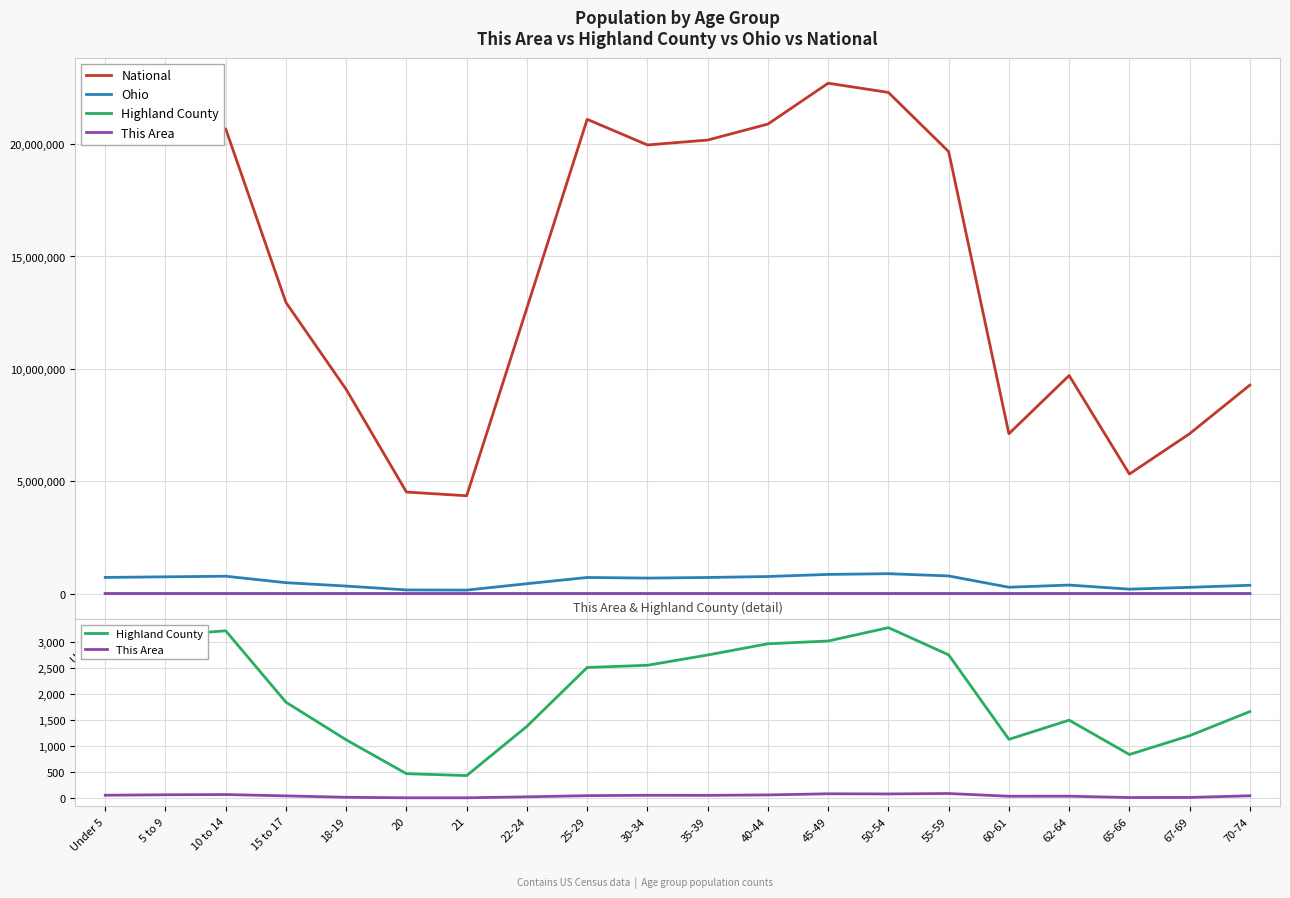

What is the sum of the Ohio values at 5 to 9 and 70-74?

1119259